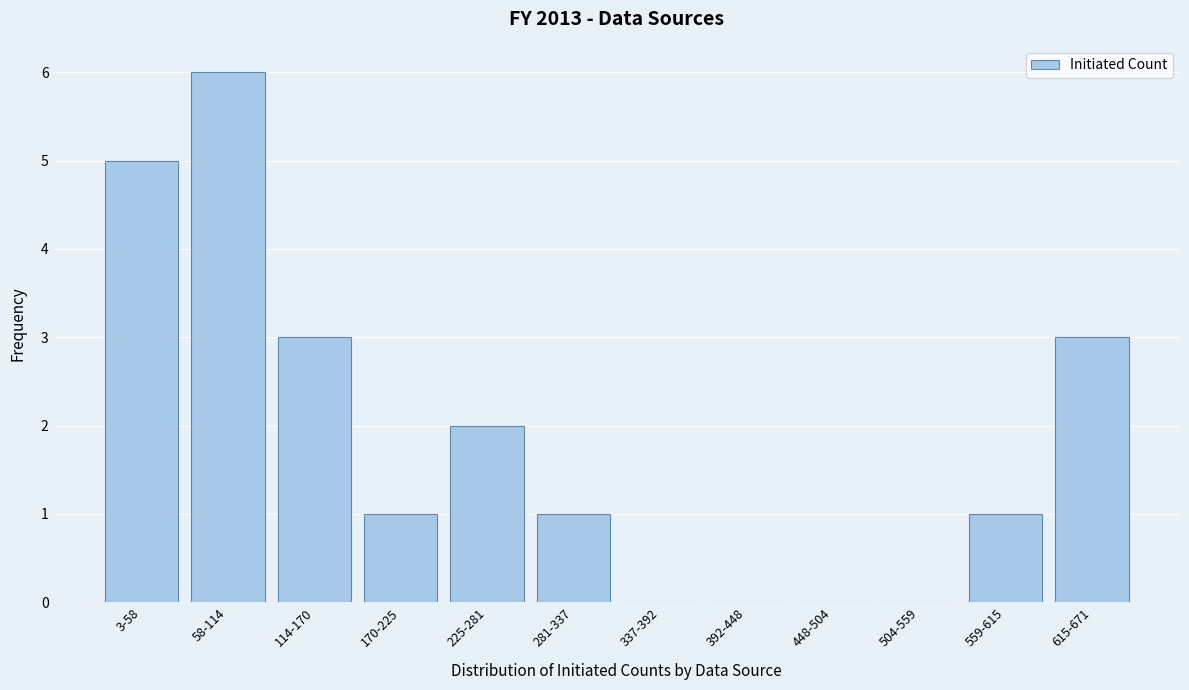

Reading left to right, transcribe all the data shown in this chart.

3-58=5	58-114=6	114-170=3	170-225=1	225-281=2	281-337=1	337-392=0	392-448=0	448-504=0	504-559=0	559-615=1	615-671=3